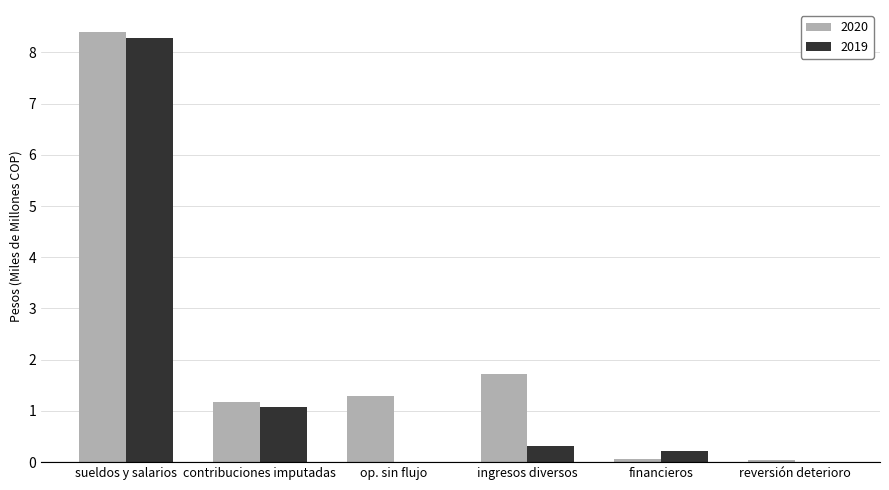

Where is 2019 nearest to the value 4?

contribuciones imputadas